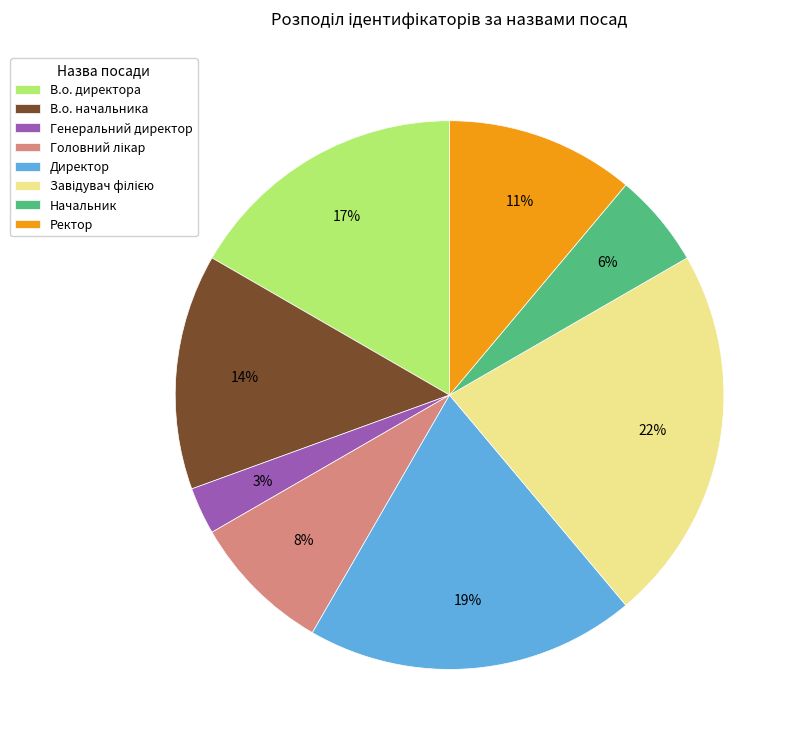

To the nearest percent, what portion does В.о. директора represent?

17%